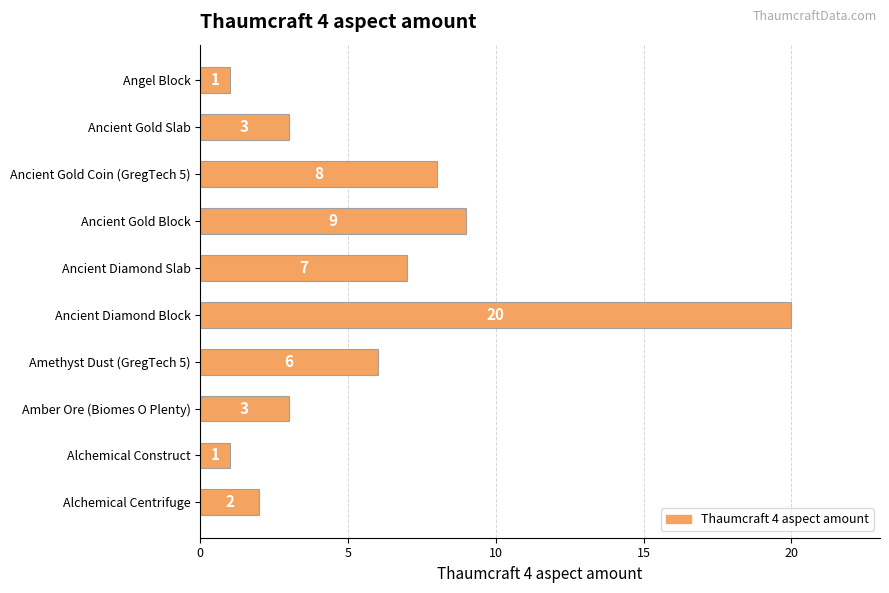

What is the average value?

6